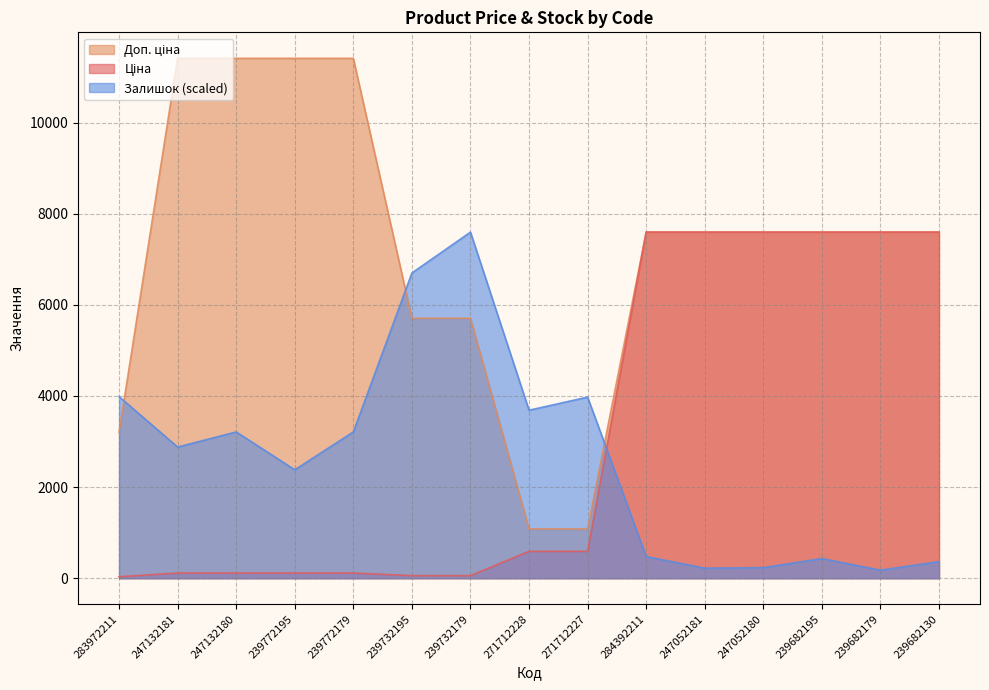

The Ціна series shows 7596.5 at 247052181. True or false?

True